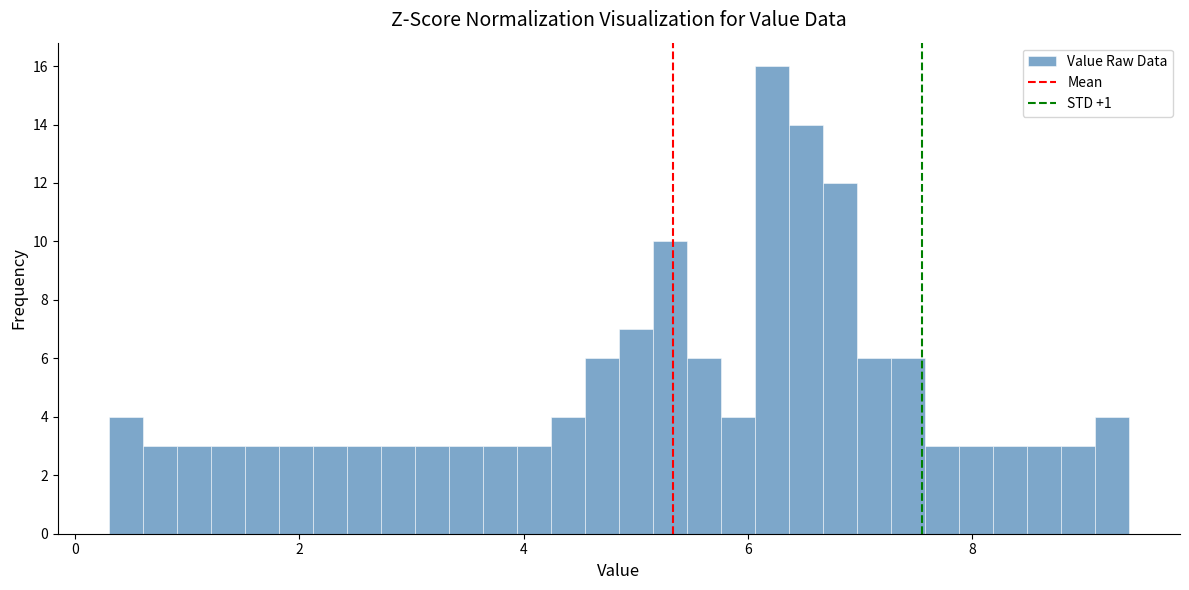

Around what value on the x-axis is the tallest bar? Give the approximate position of its centre, as read against the axis.

6.2